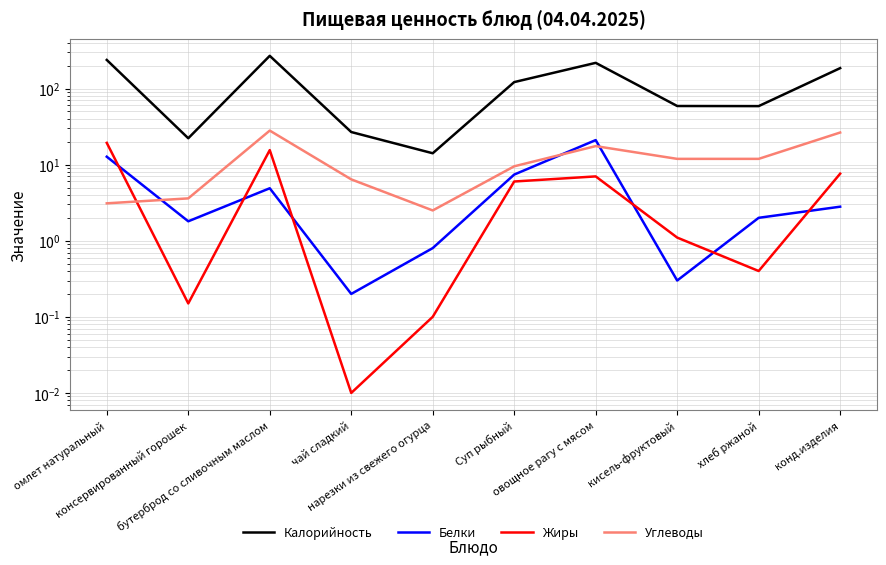

Which series has the widest spread of values?

Калорийность